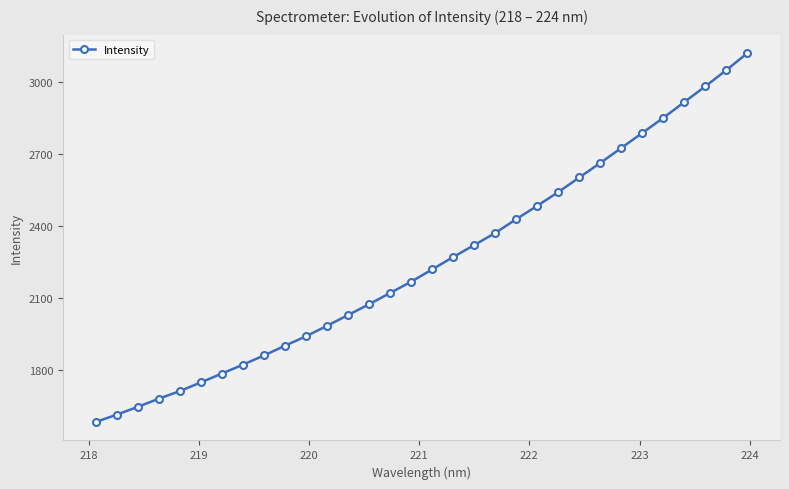

What is the smallest value displayed?

1583.3